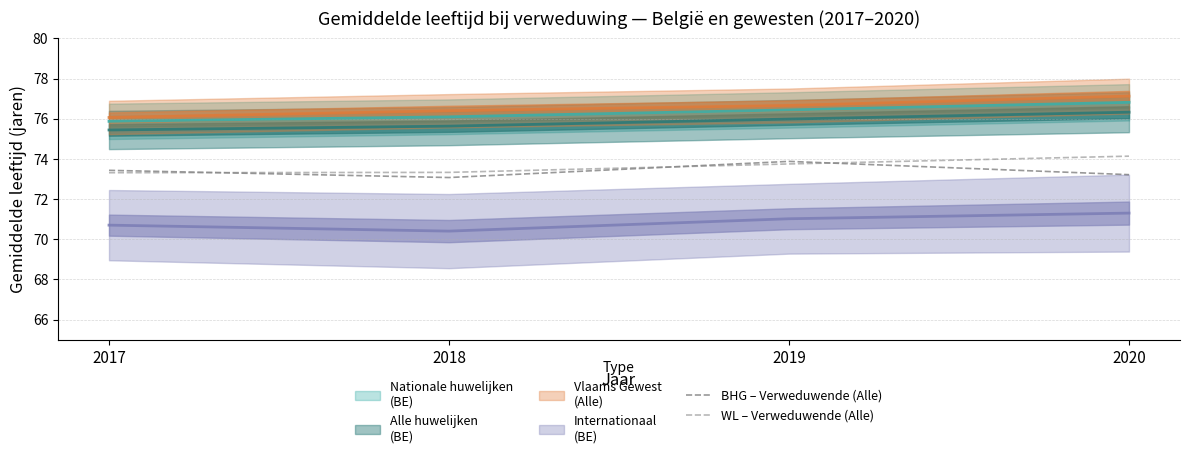

True or false: WL – Verweduwende (Alle) has more than 0 points higher than both neighbors.

False